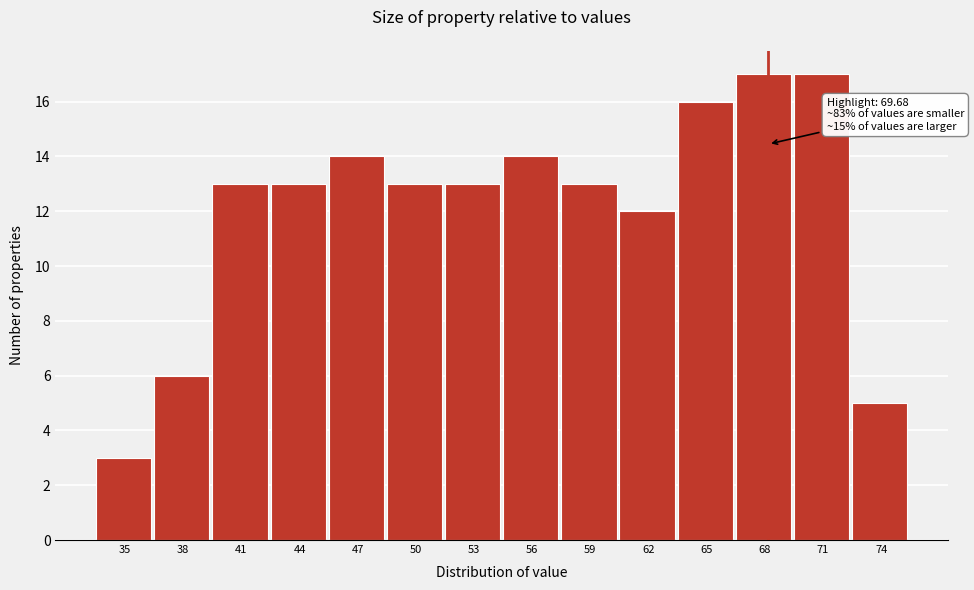

Reading right to left, extract all data points from this chart.

5	17	17	16	12	13	14	13	13	14	13	13	6	3